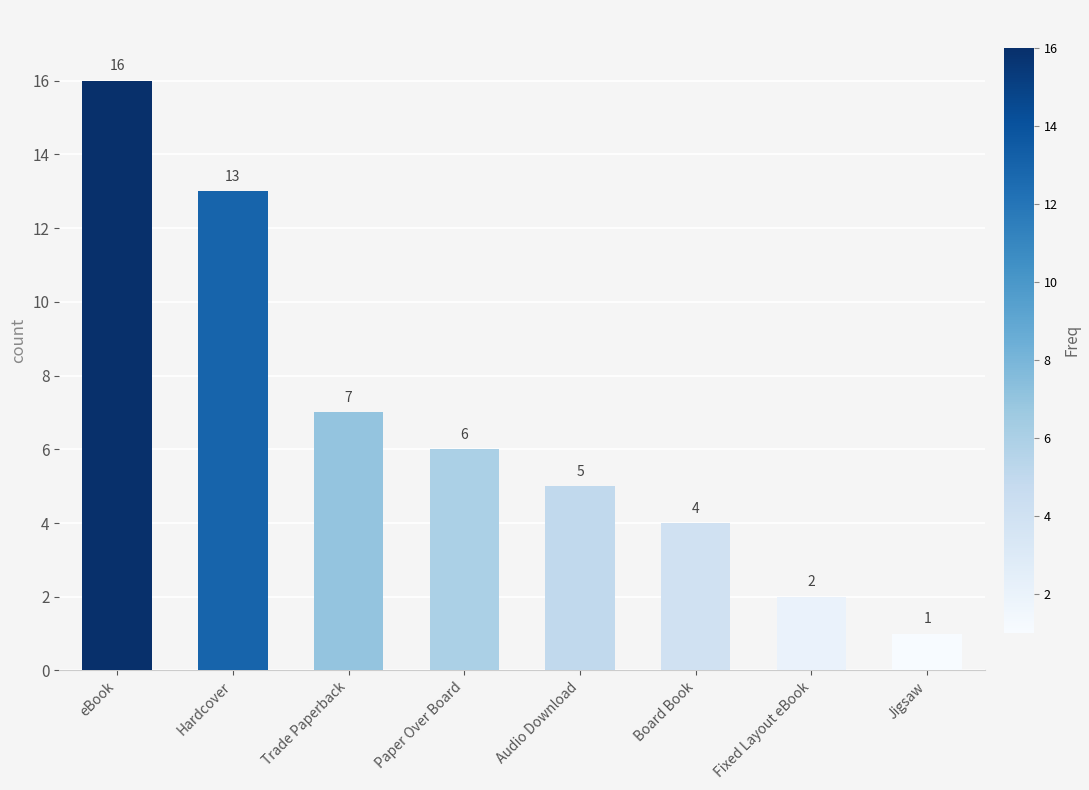

True or false: the data shows 3 at Fixed Layout eBook.

False